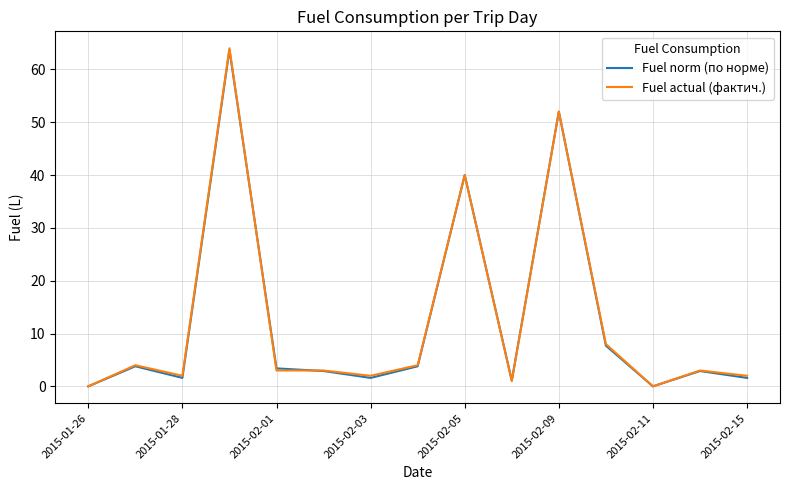

Reading left to right, list all the values displayed in this chart.

Fuel norm (по норме): 0.0	3.8	1.6	63.7	3.4	2.9	1.6	3.8	40.0	1.1	52.0	7.7	0.0	2.9	1.6
Fuel actual (фактич.): 0.0	4.0	2.0	64.0	3.0	3.0	2.0	4.0	40.0	1.0	52.0	8.0	0.0	3.0	2.0